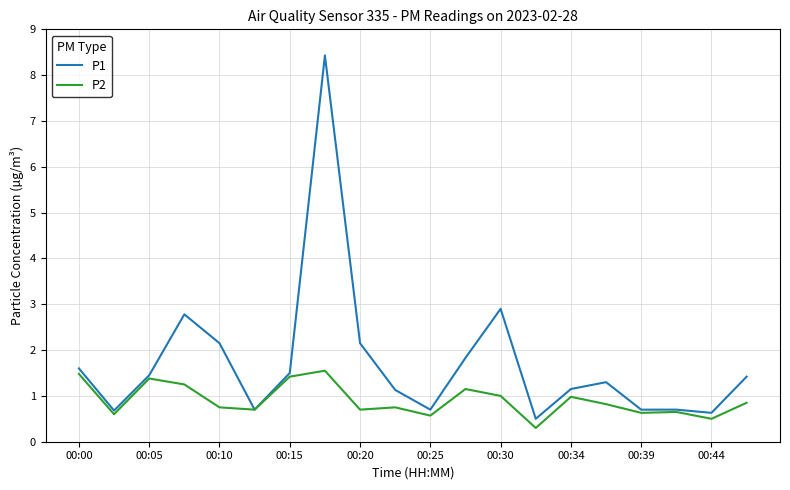

At how many categories does at least one series exceed 4?

1